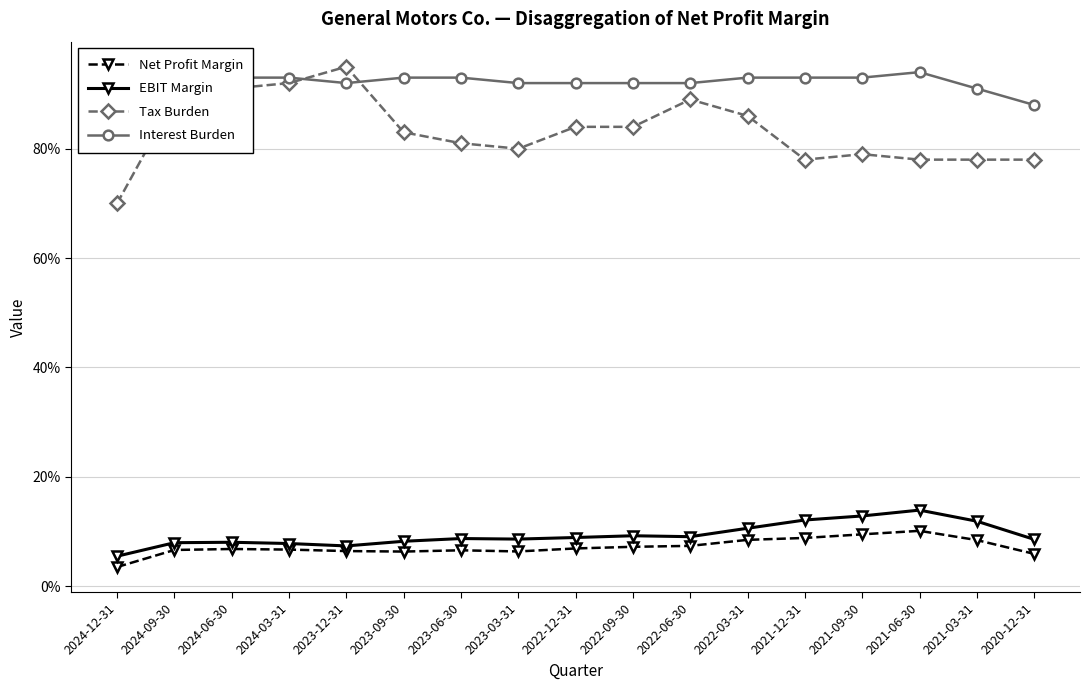

Which has a higher value, 2024-03-31 or 2020-12-31?

2024-03-31